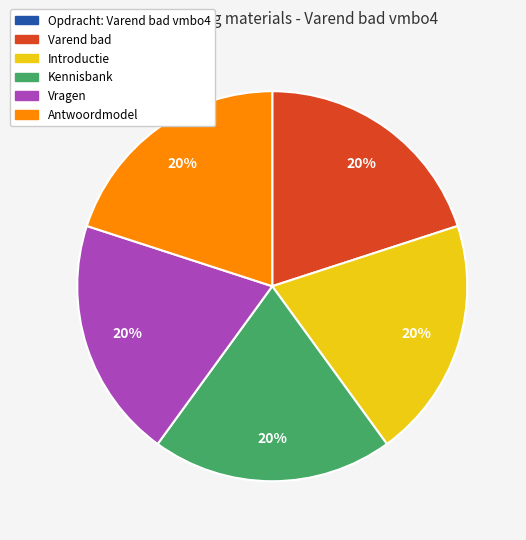

Approximately how many times larger is the value at Introductie compared to Antwoordmodel?

1.0